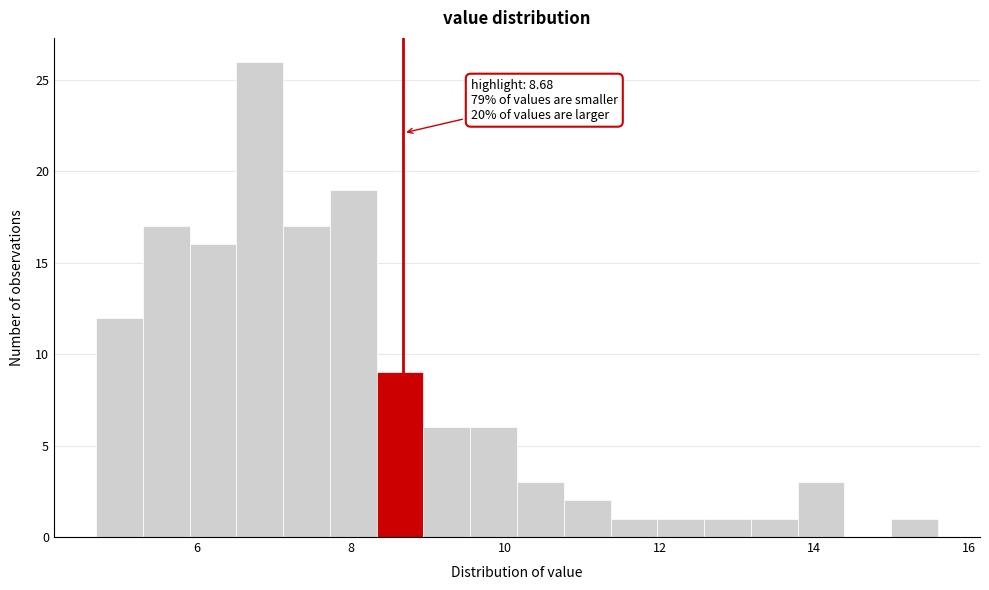

Around what value on the x-axis is the tallest bar? Give the approximate position of its centre, as read against the axis.

6.8